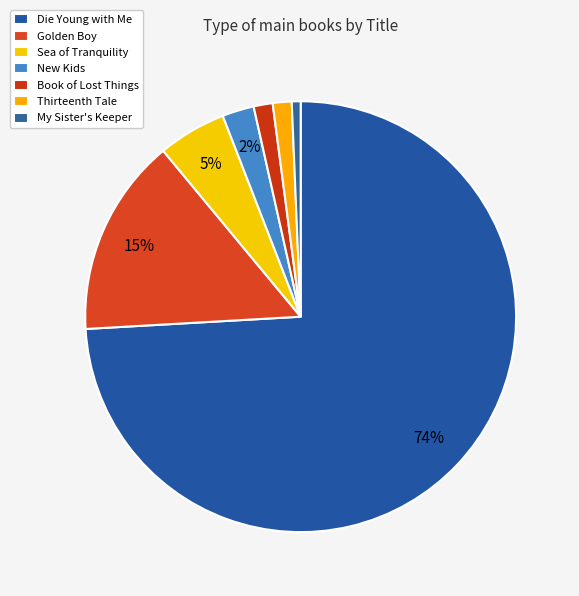

Which slice represents more than half of the pie?

Die Young with Me